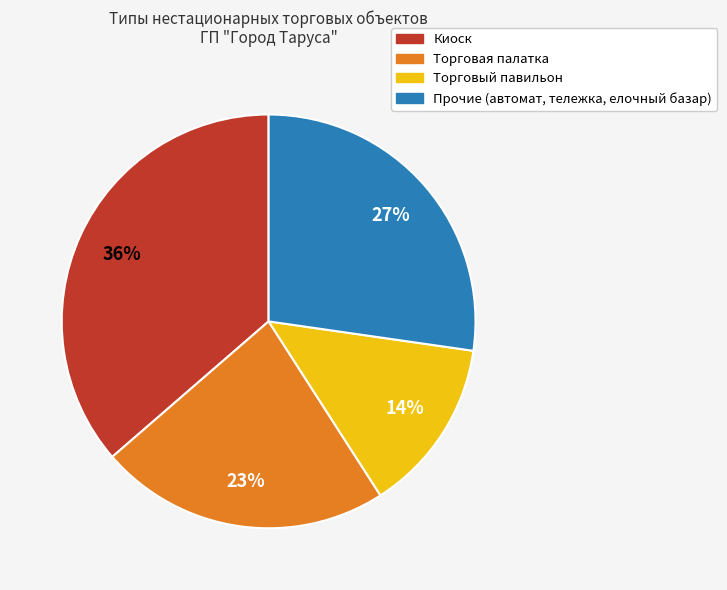

Is Прочие (автомат, тележка, елочный базар) the majority of the pie?

No